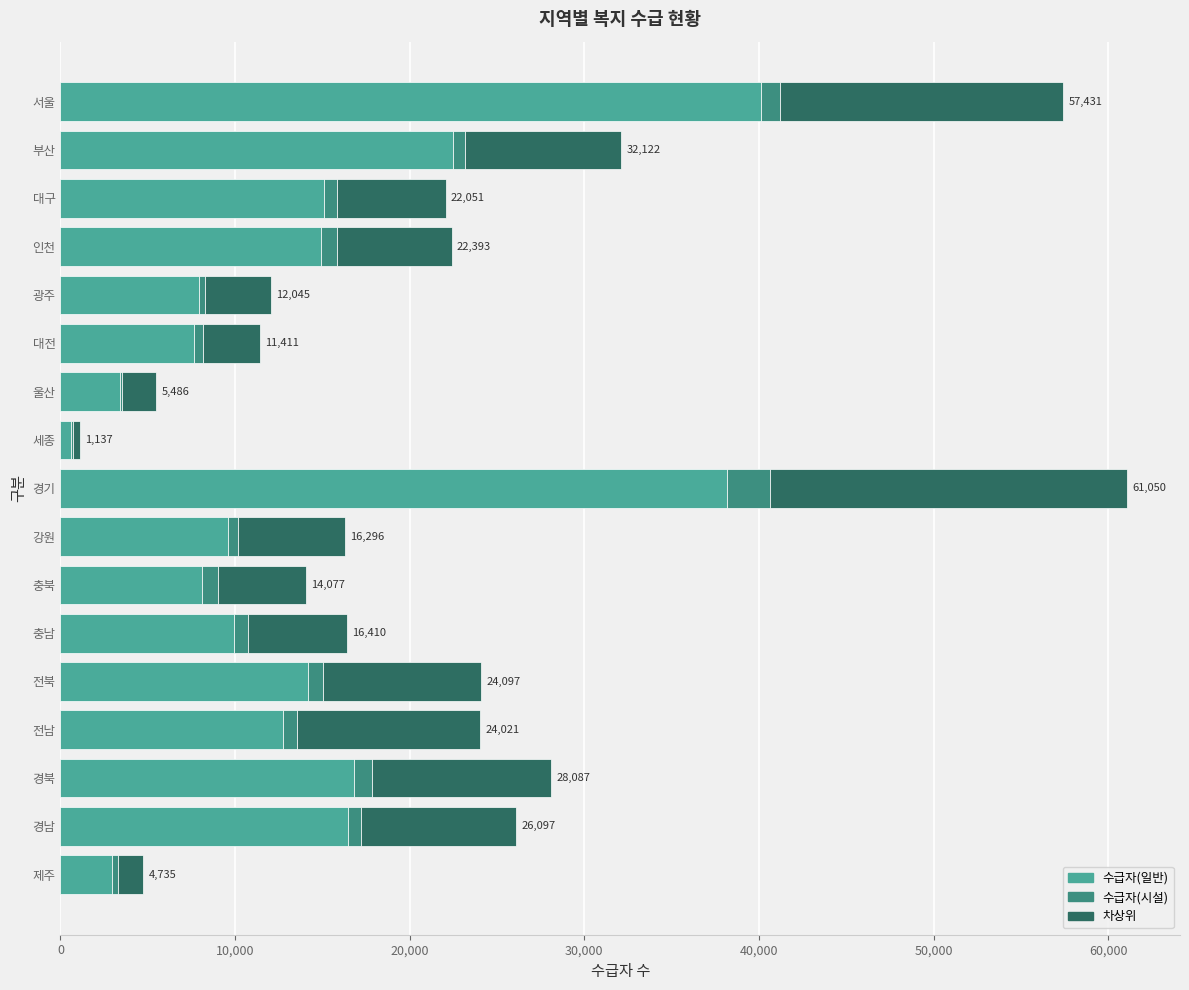

True or false: 수급자(일반) has a value of 13291 at 충남.

False